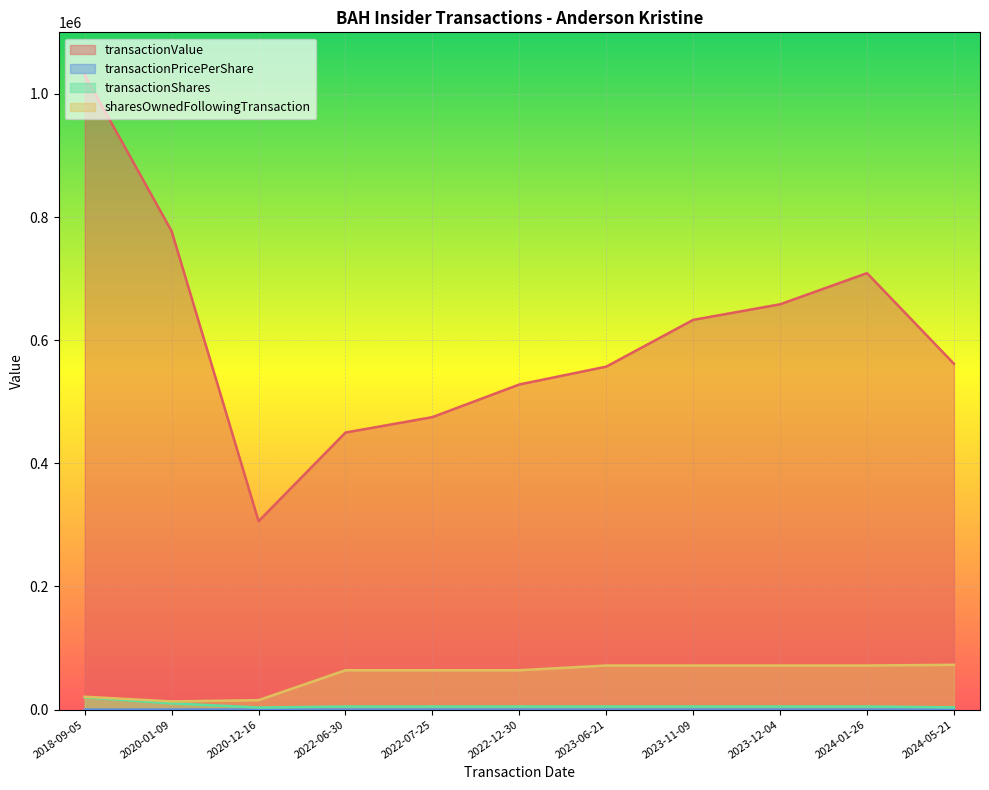

What are all the series names shown in the legend?

transactionValue, transactionPricePerShare, transactionShares, sharesOwnedFollowingTransaction